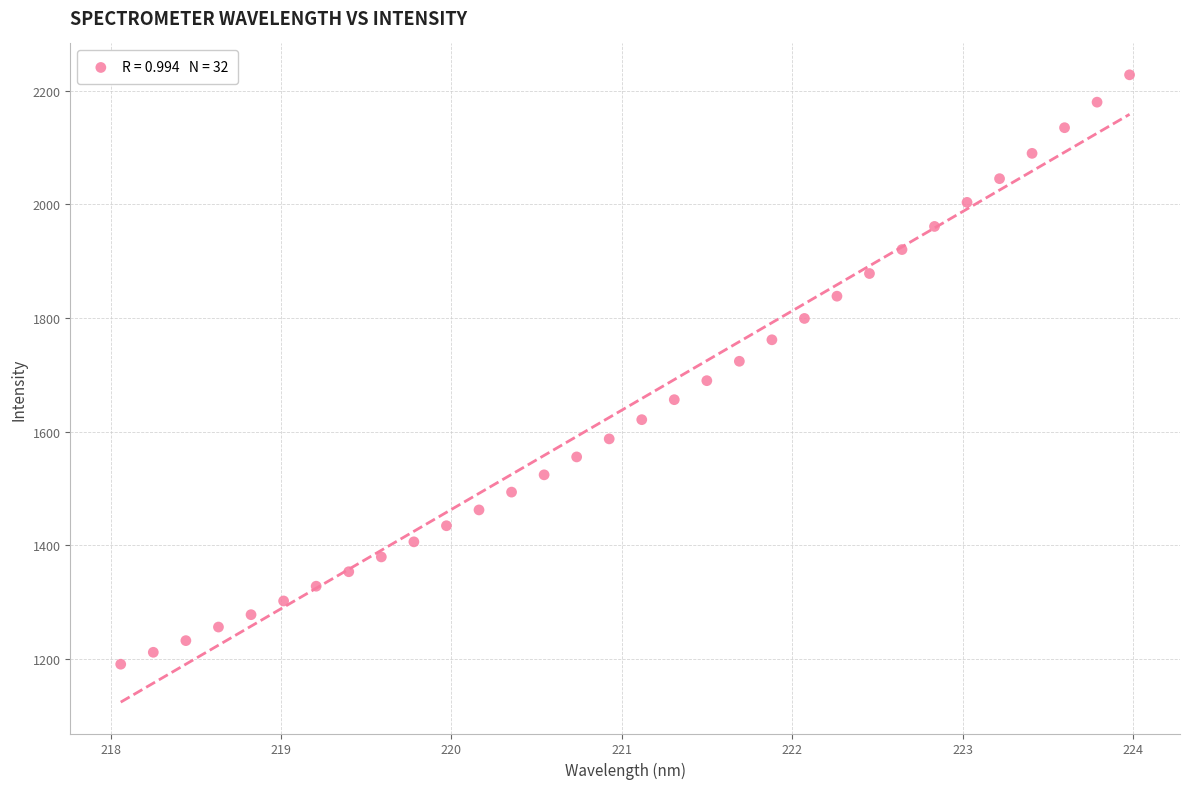

What is the range of Y values (max minus min)?

1037.4